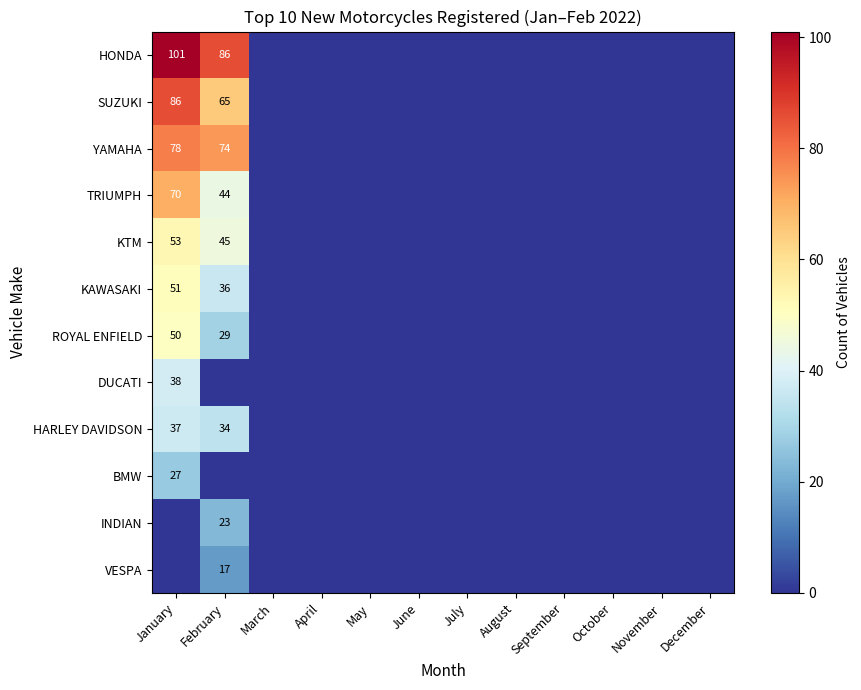

Which category has the lowest value across all series?

March